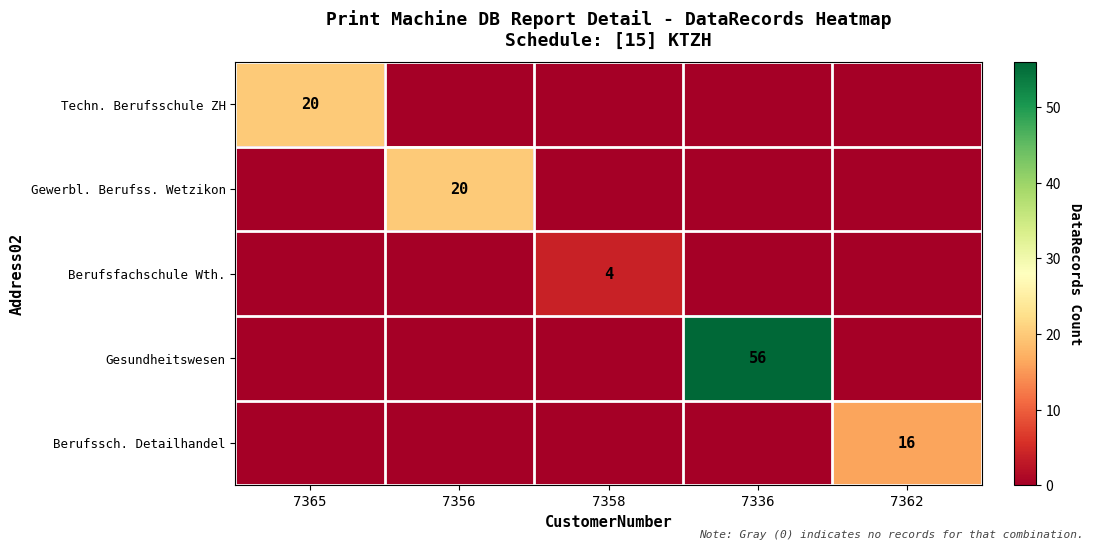

True or false: Gesundheitswesen has a value of 16 at 7336.

False